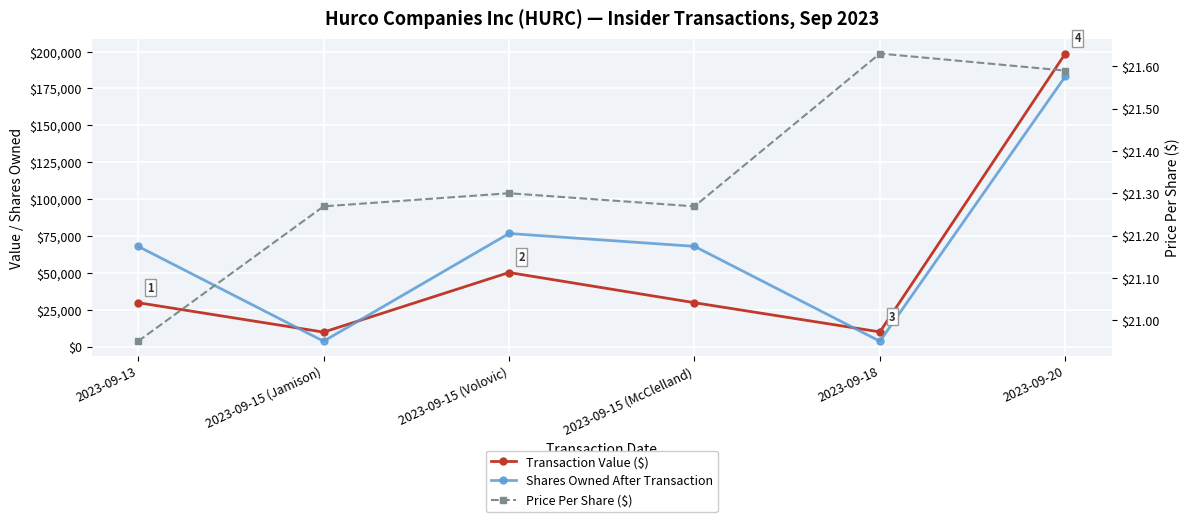

The value of Price Per Share ($) at 2023-09-13 is 27.9. True or false?

False